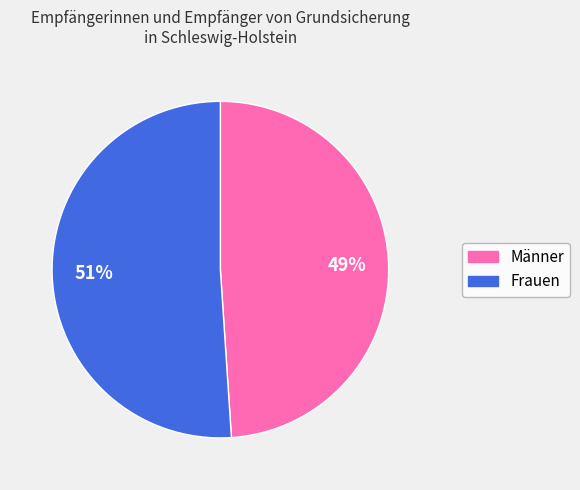

How many slices are in this pie chart?

2